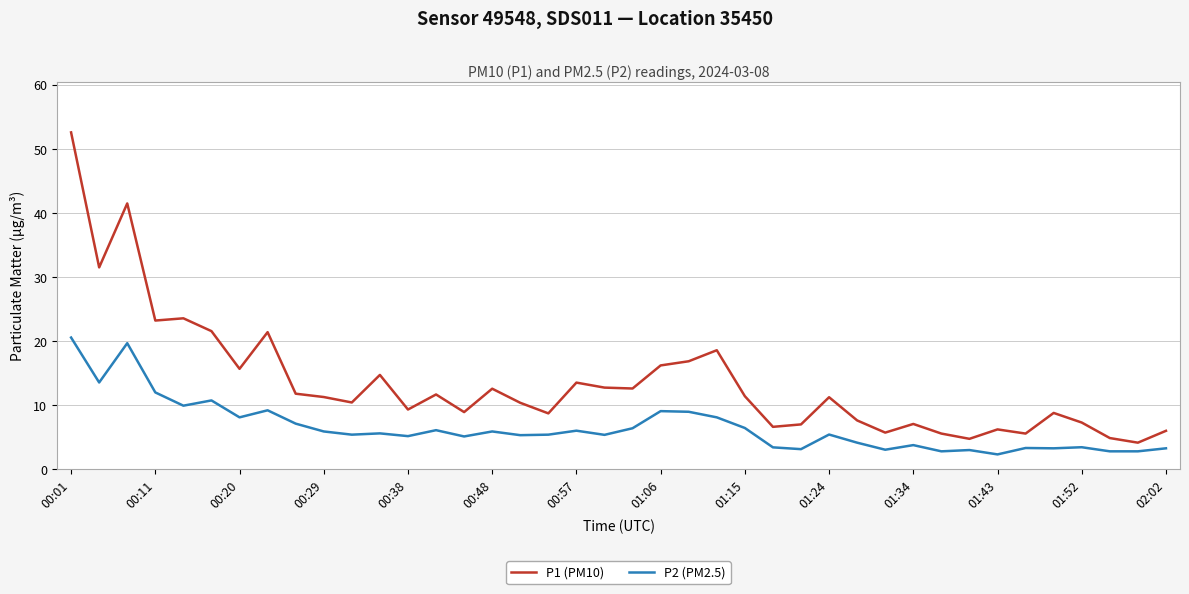

Which series has the largest total across all categories?

P1 (PM10)